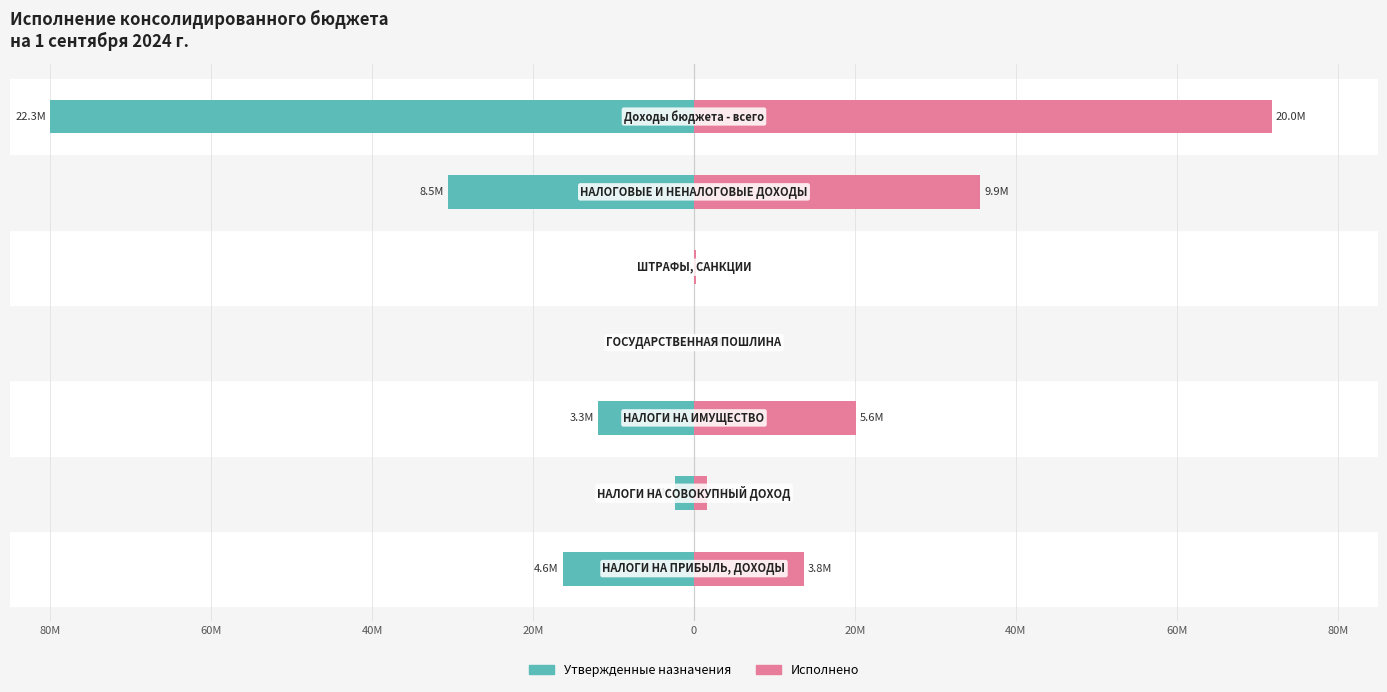

What is the sum of all Утвержденные назначения values?

-141.2